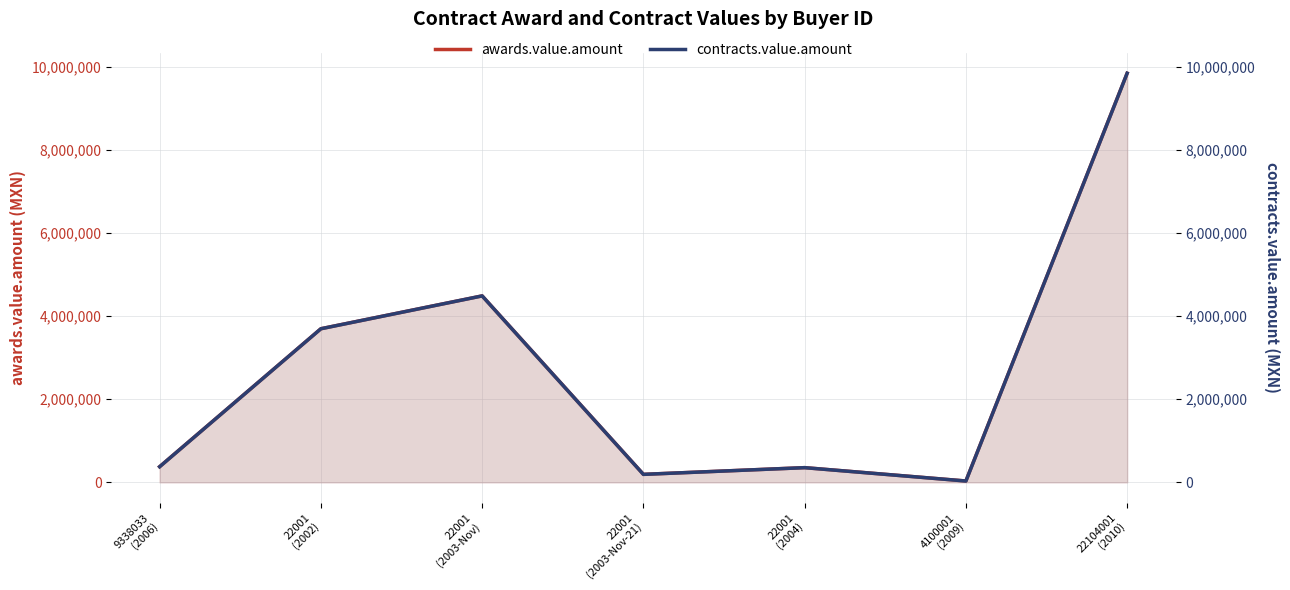

How many lines are shown in the chart?

2